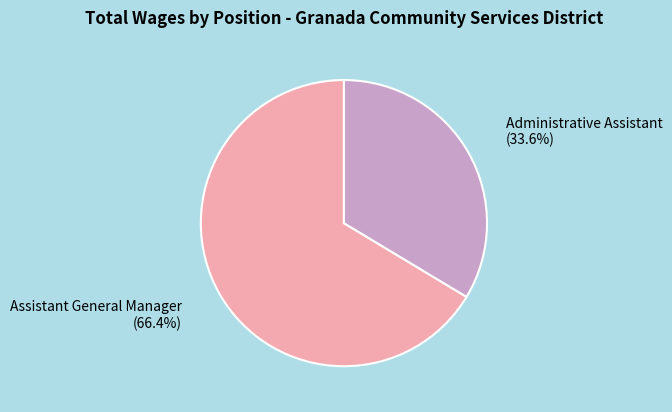

Is it true that Assistant General Manager is 66% of the pie?

True